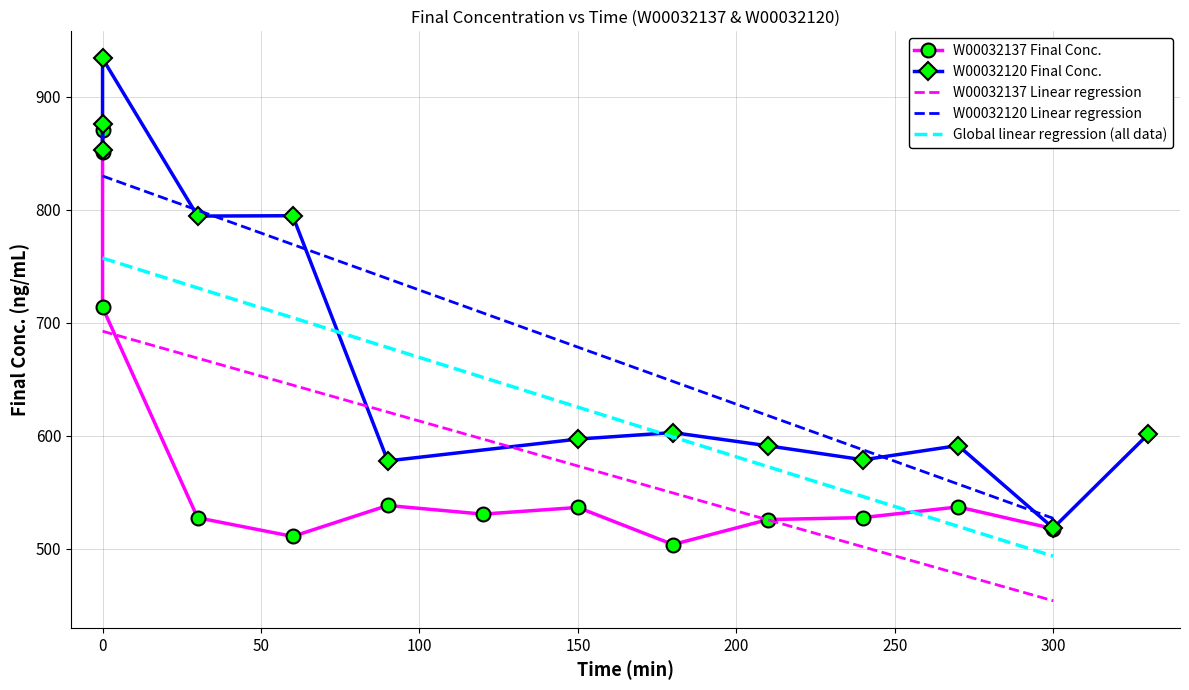

True or false: Global linear regression (all data) and W00032137 Linear regression cross at least once.

False